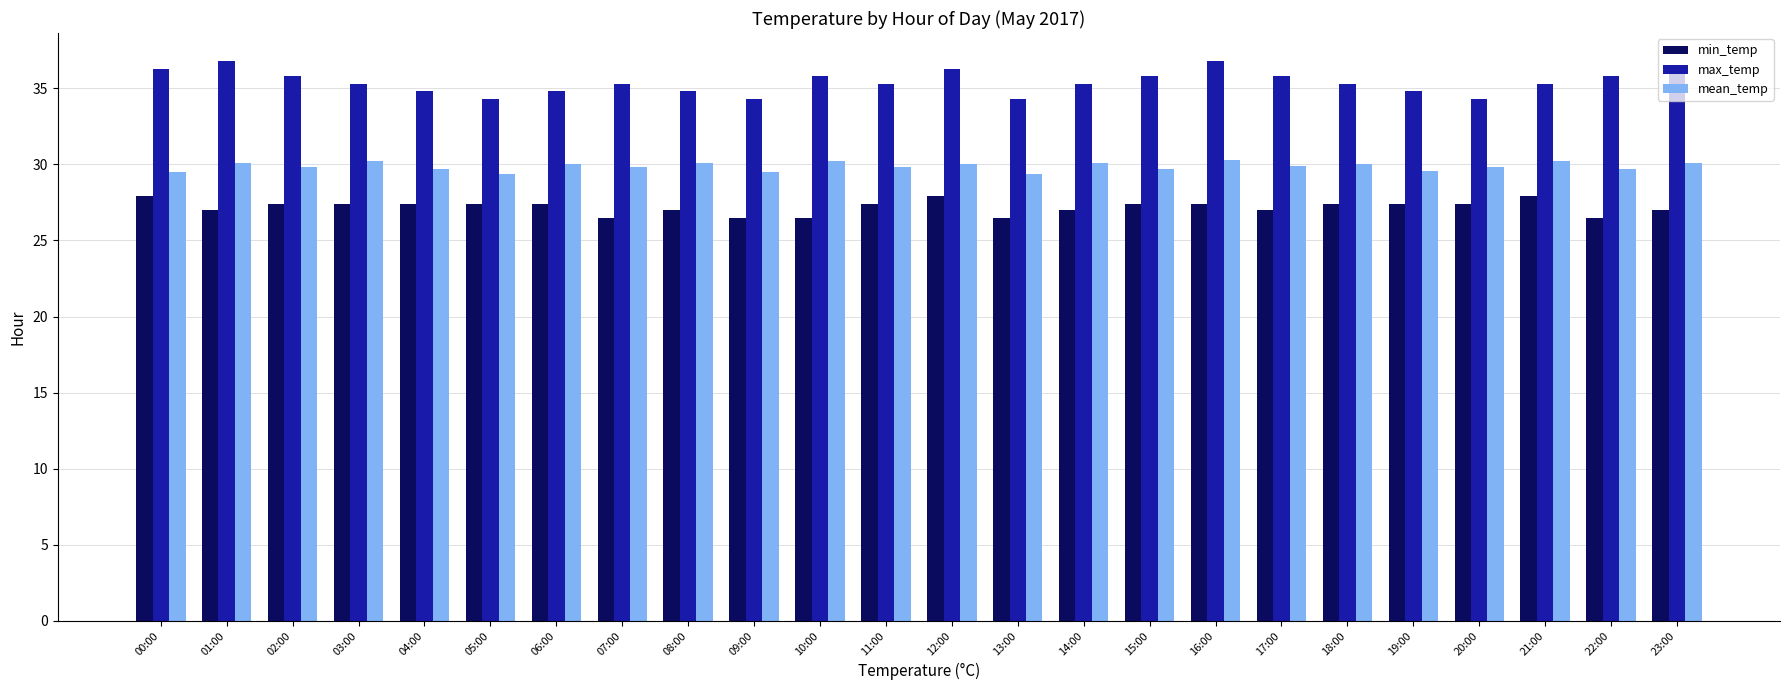

What is the highest value of the min_temp series?

27.9